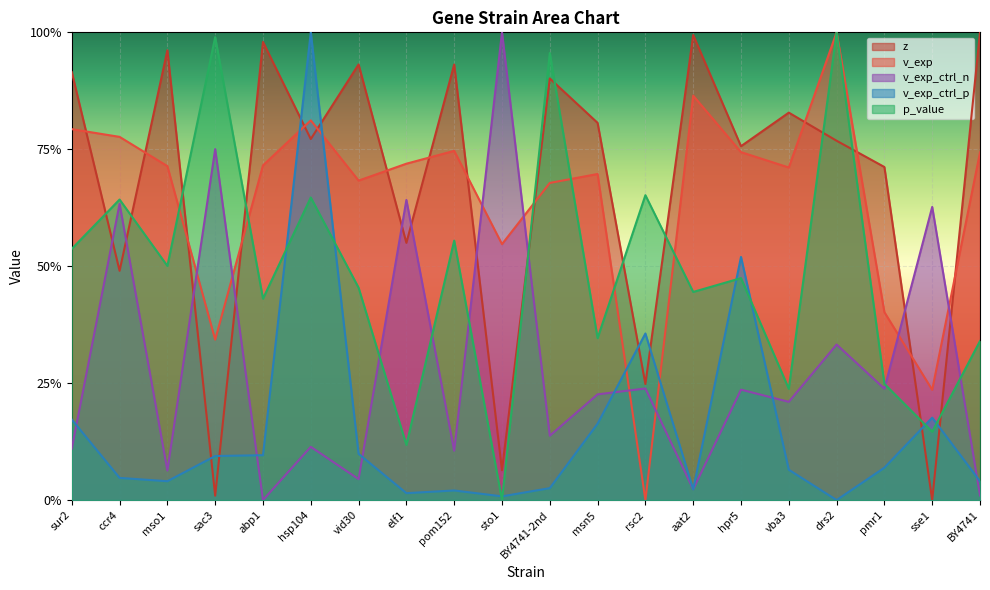

What is the average value of the p_value series?

0.5